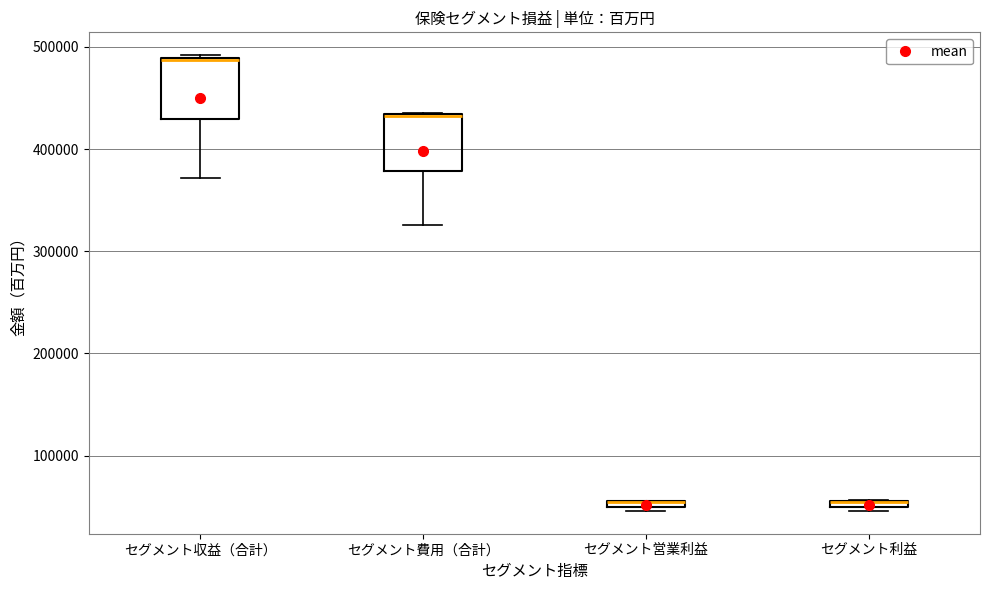

Where is the lower edge of the box for セグメント利益 on the y-axis? The values are not printed on the chart, so give them approximately, as read against the axis.

50000